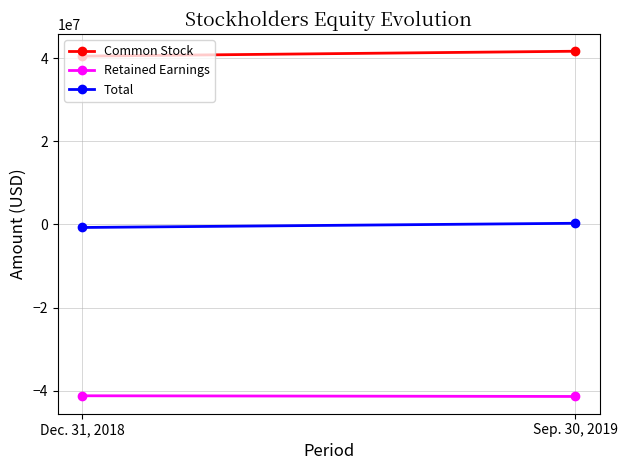

Which has a higher value, Dec. 31, 2018 or Sep. 30, 2019?

Sep. 30, 2019